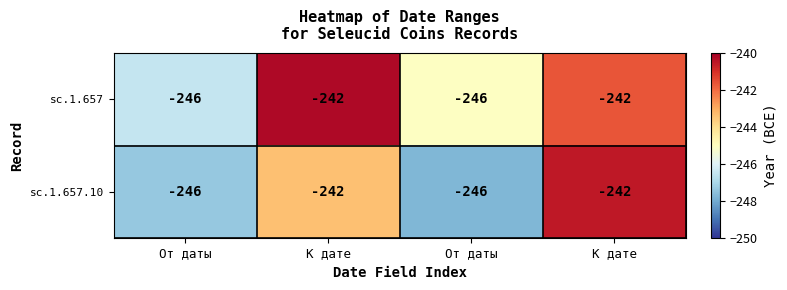

What is the total value across all series at От даты?

-493.9